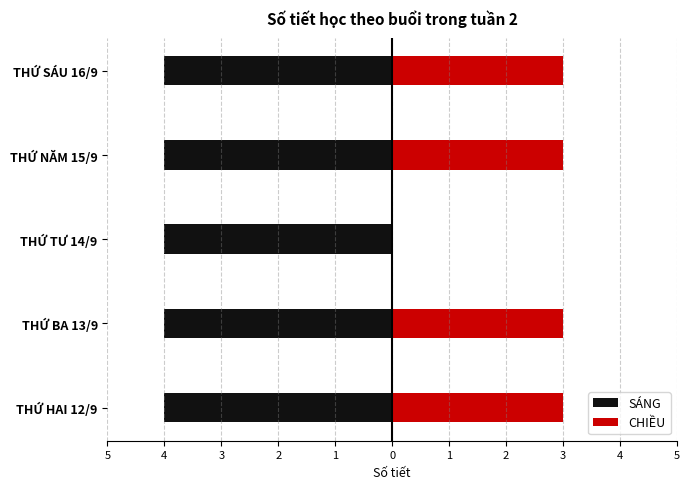

What are all the series names shown in the legend?

SÁNG, CHIỀU